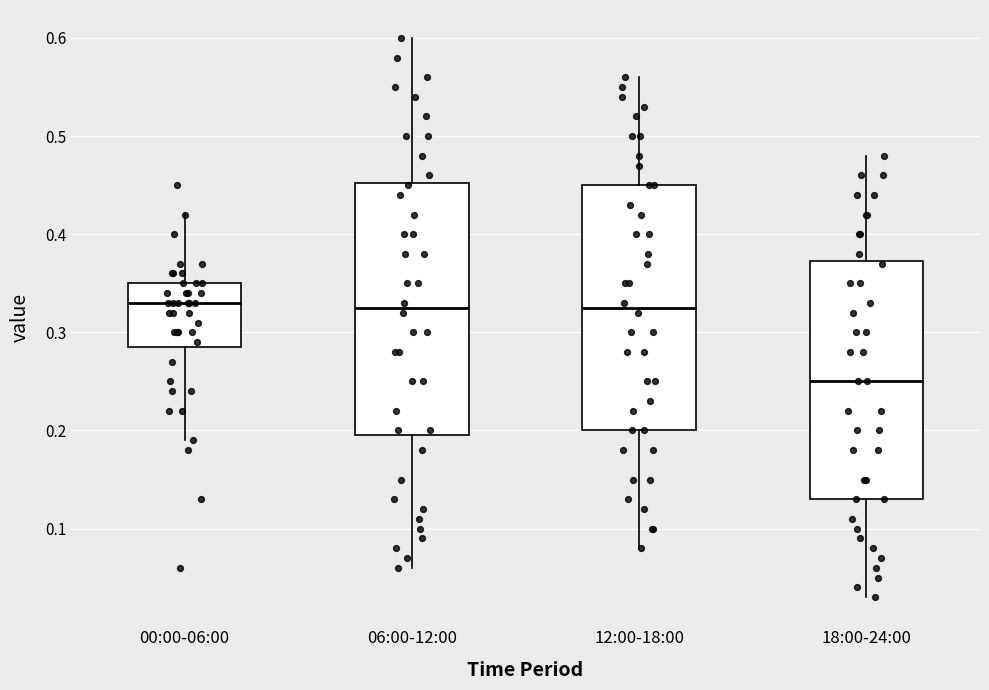

Which box's median line is the lowest?

18:00-24:00